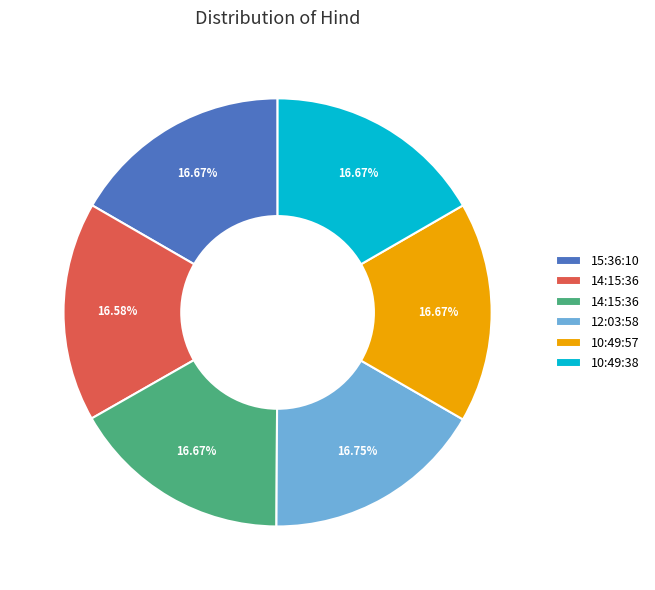

Is there any slice that represents more than half of the pie?

No